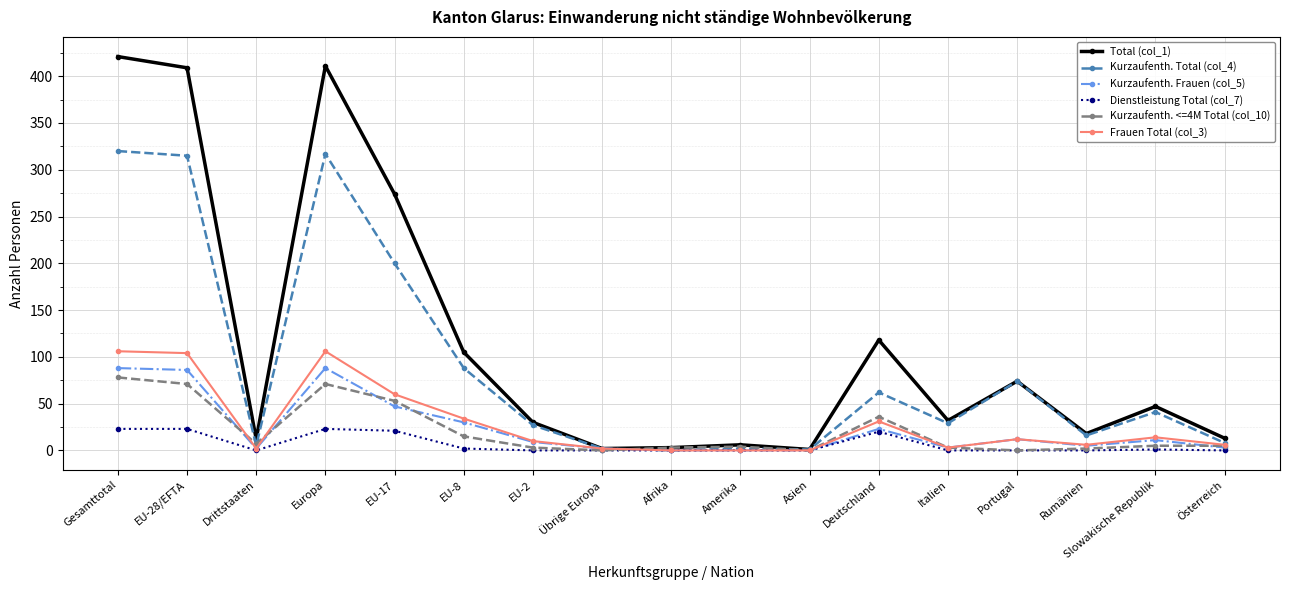

What is the maximum value shown in the chart?

421